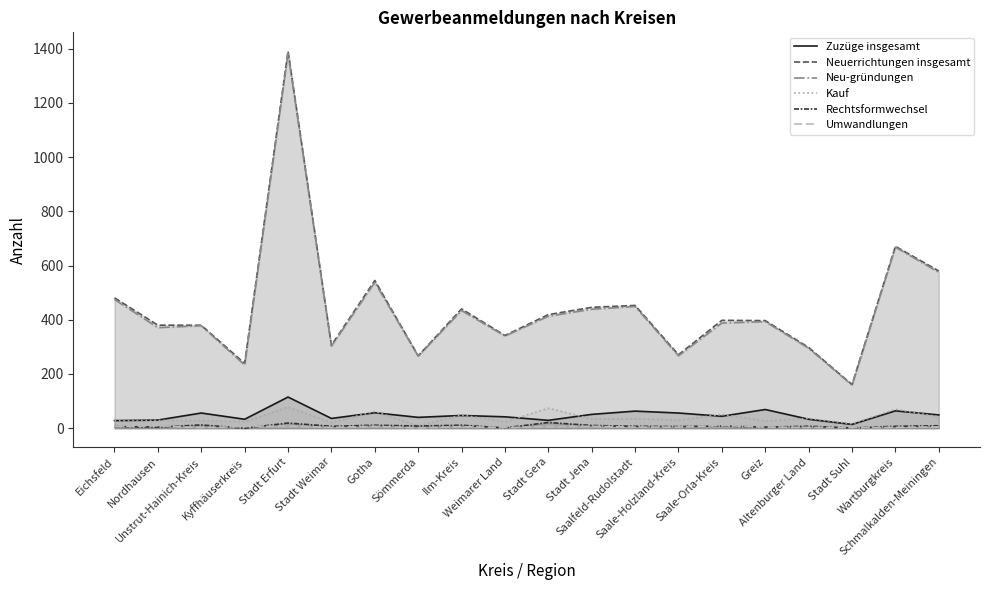

At which label is Zuzüge insgesamt closest to 64?

Wartburgkreis